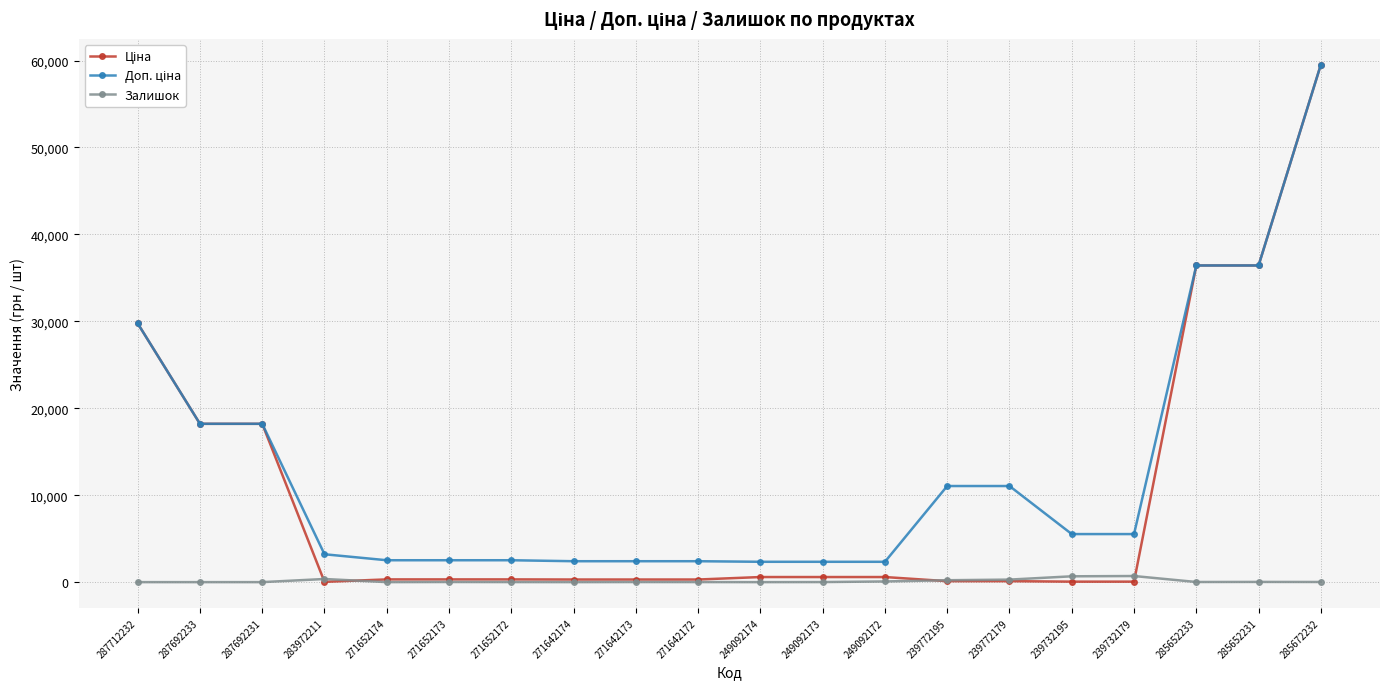

True or false: Залишок has a value of 0.0 at 271642174.

True